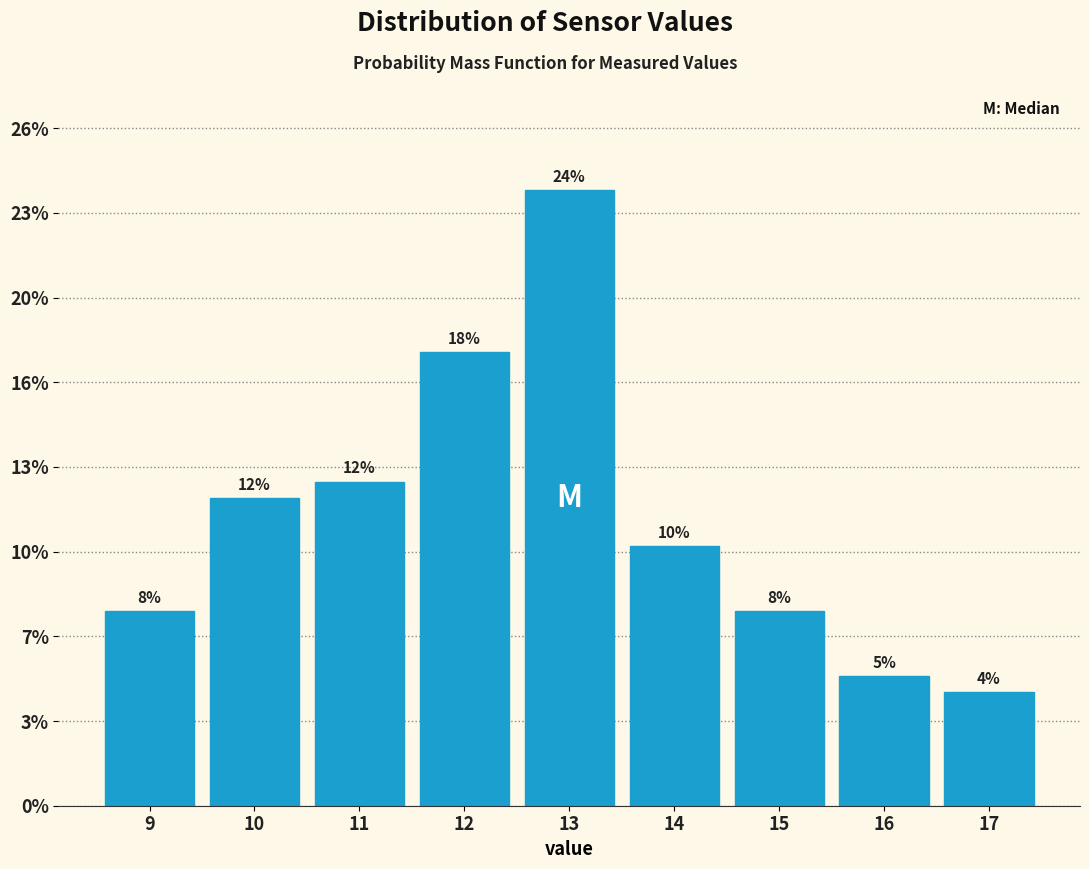

Does the chart contain any negative values?

No